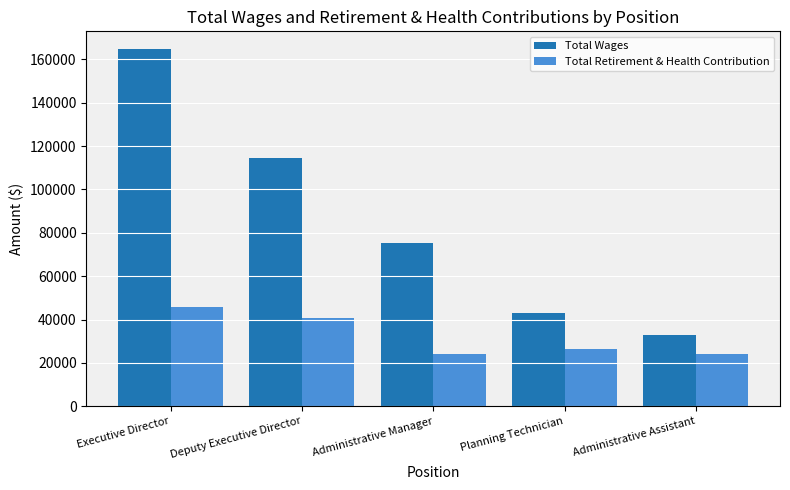

List the labels in order of Total Wages value, largest first.

Executive Director, Deputy Executive Director, Administrative Manager, Planning Technician, Administrative Assistant